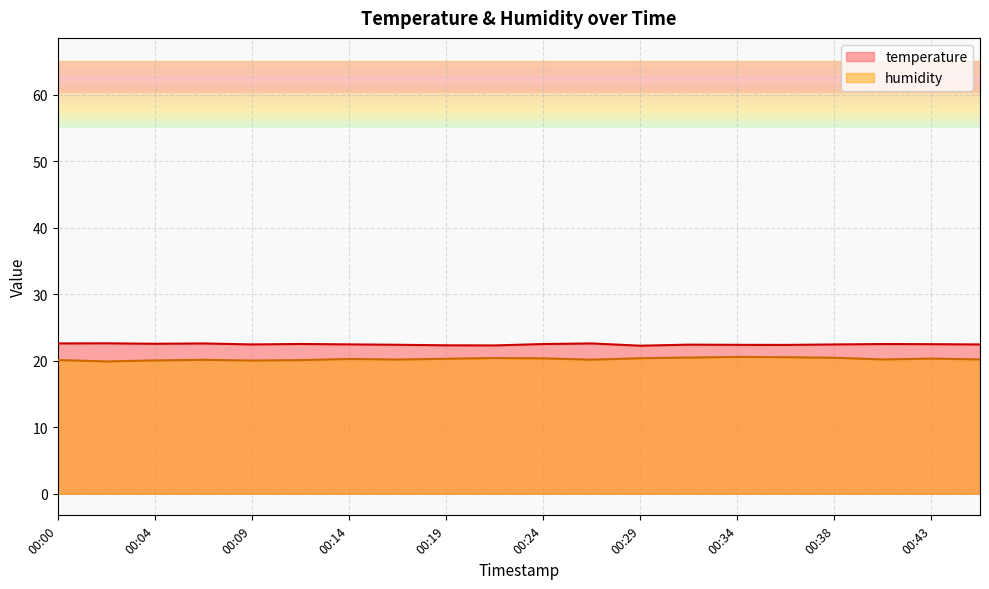

What is the total value across all series at 00:43?

42.8